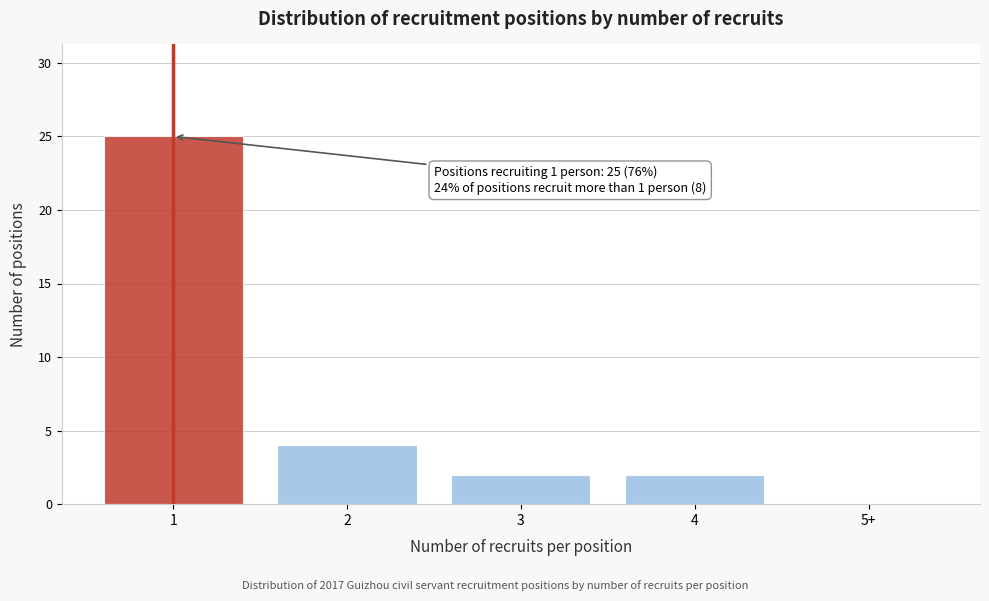

Reading left to right, what are all the values shown in this chart?

1=25	2=4	3=2	4=2	5+=0